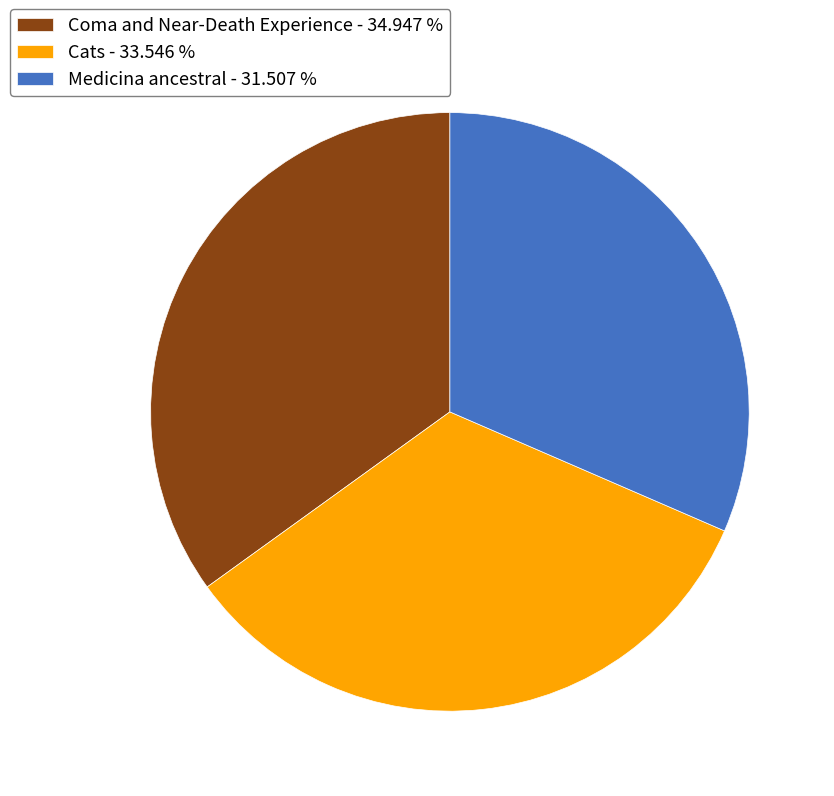

Which has a higher value, Cats - 33.546 % or Medicina ancestral - 31.507 %?

Cats - 33.546 %